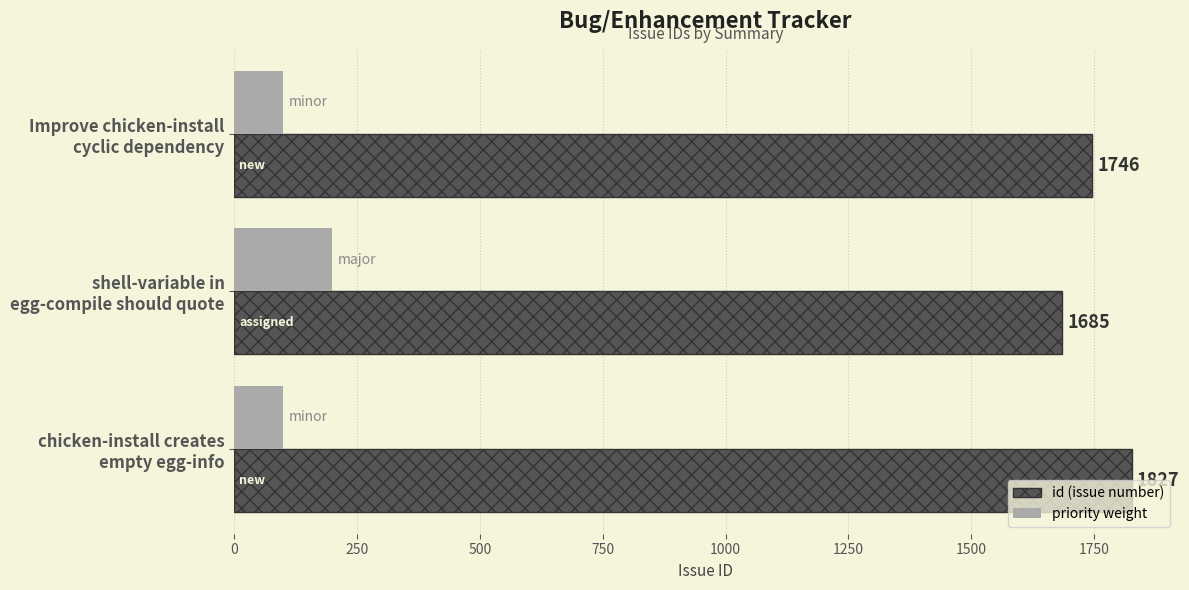

What is the smallest value displayed?

100